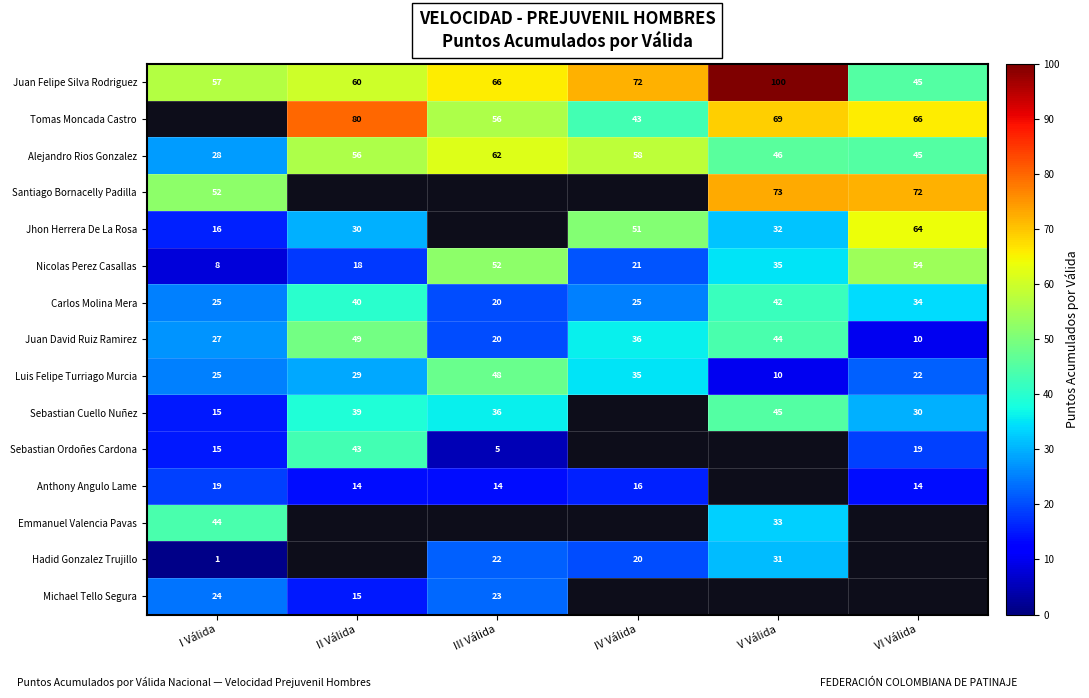

What is the difference between the highest and lowest values at VI Válida?

62.0